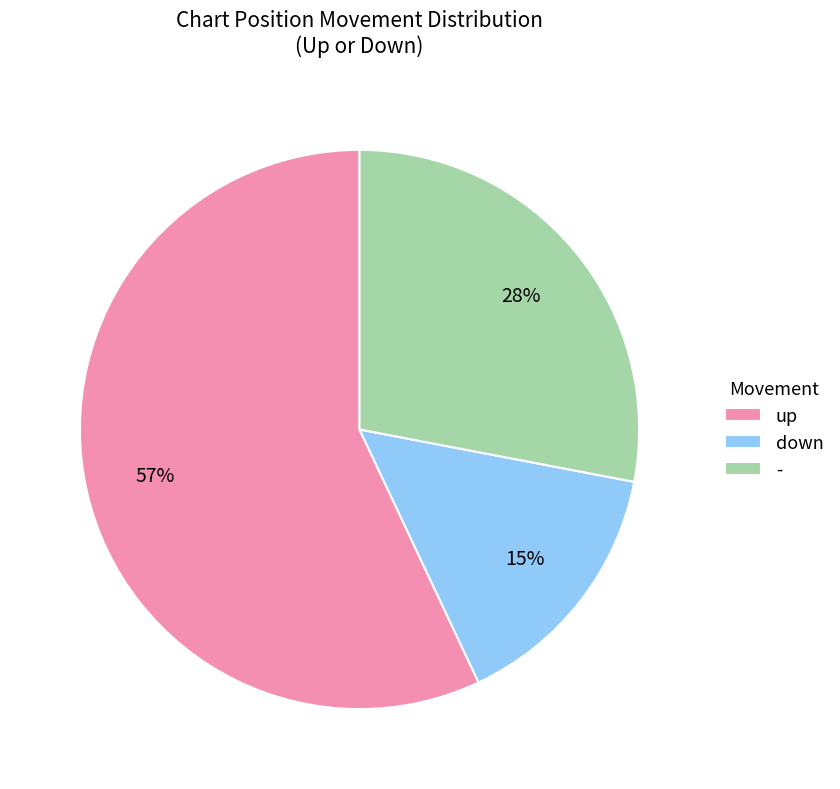

To the nearest percent, what percentage of the pie is down?

15%